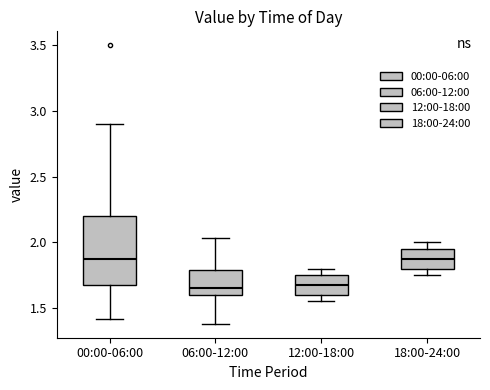

Which box is the tallest, from its lower edge to its upper edge?

00:00-06:00